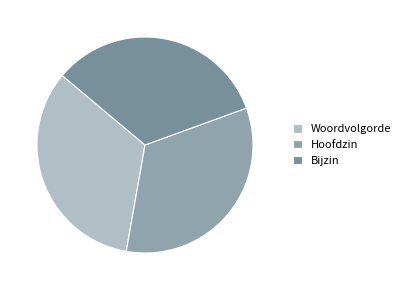

To the nearest percent, what percentage of the pie is Bijzin?

33%